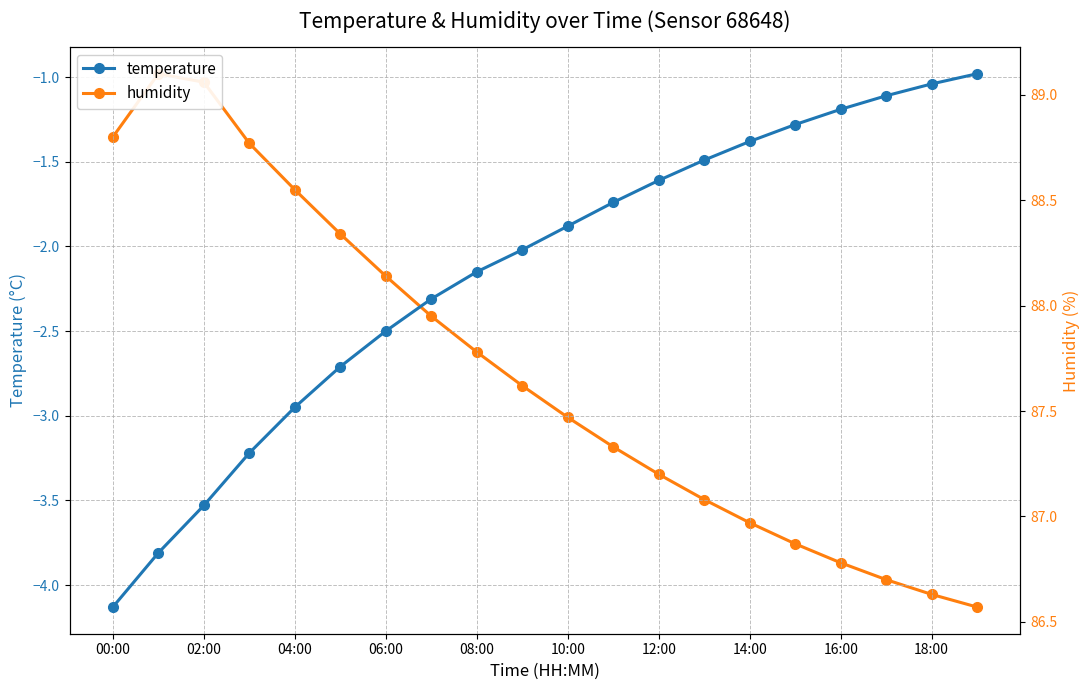

Does the chart have visible grid lines?

Yes